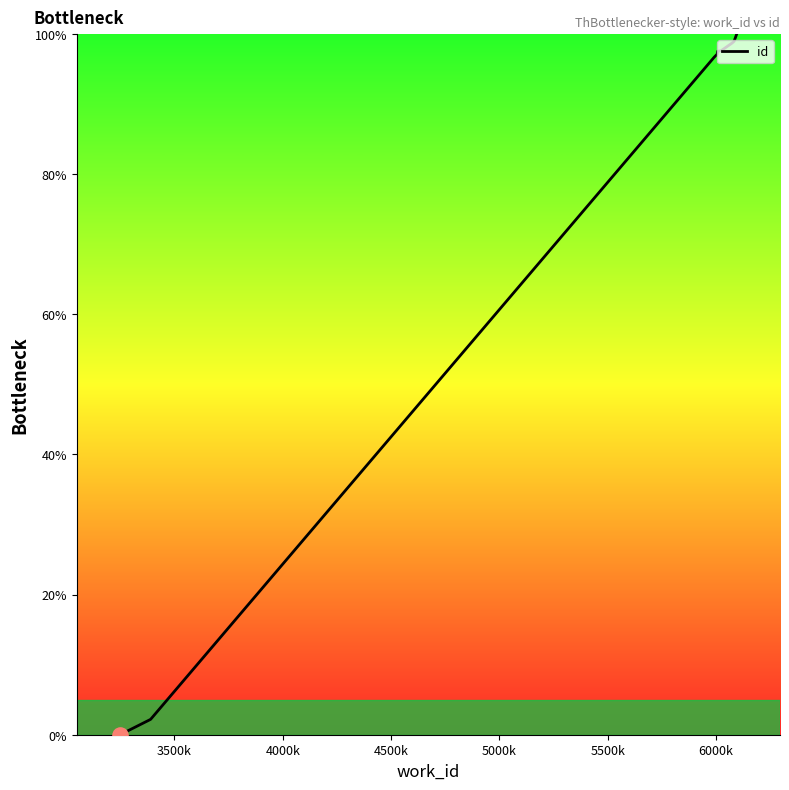

What is the difference between the maximum and minimum values?

100.0